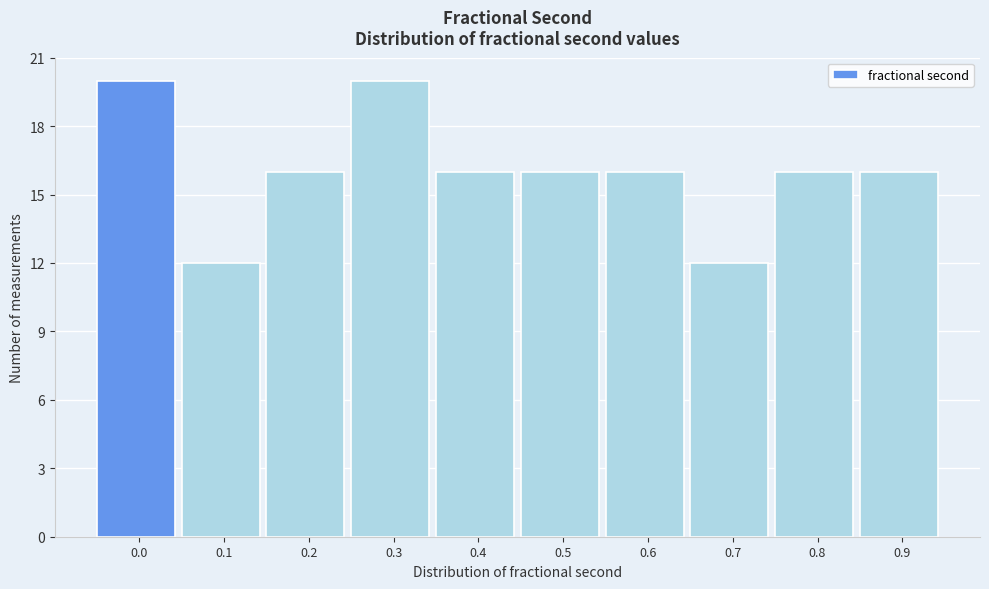

Reading right to left, extract all data points from this chart.

16	16	12	16	16	16	20	16	12	20